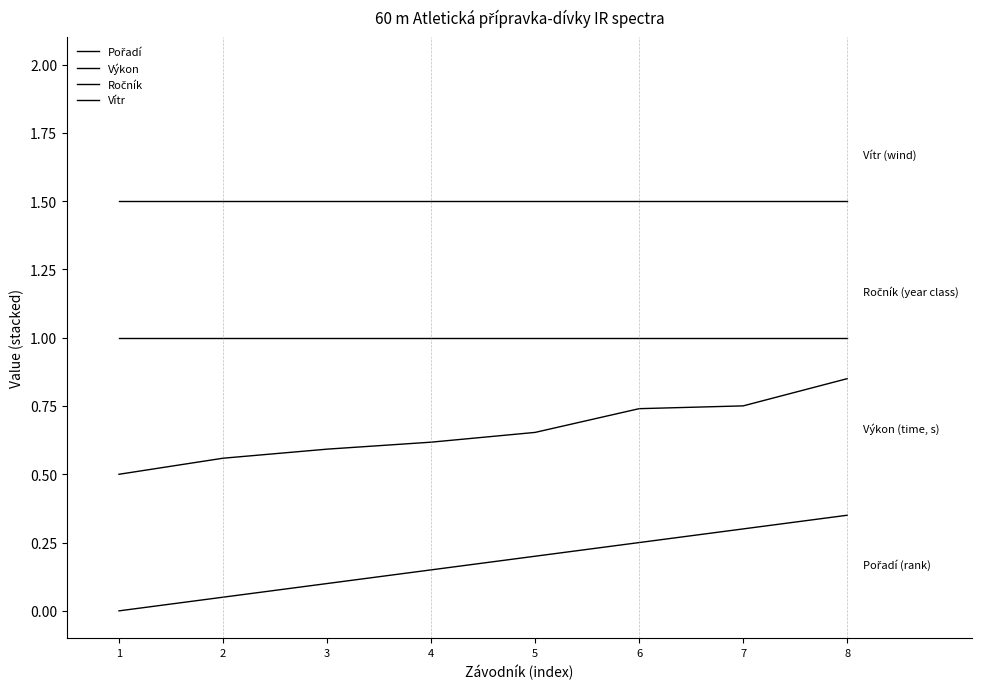

Rank the categories by Pořadí value from highest to lowest.

8, 7, 6, 5, 4, 3, 2, 1